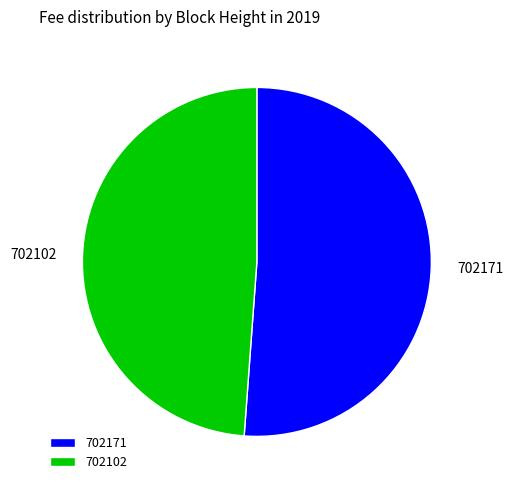

The 702102 slice represents 49% of the pie. True or false?

True